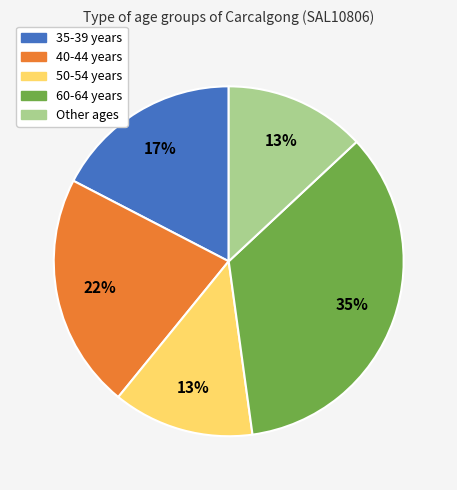

To the nearest percent, what is the average slice percentage?

20%